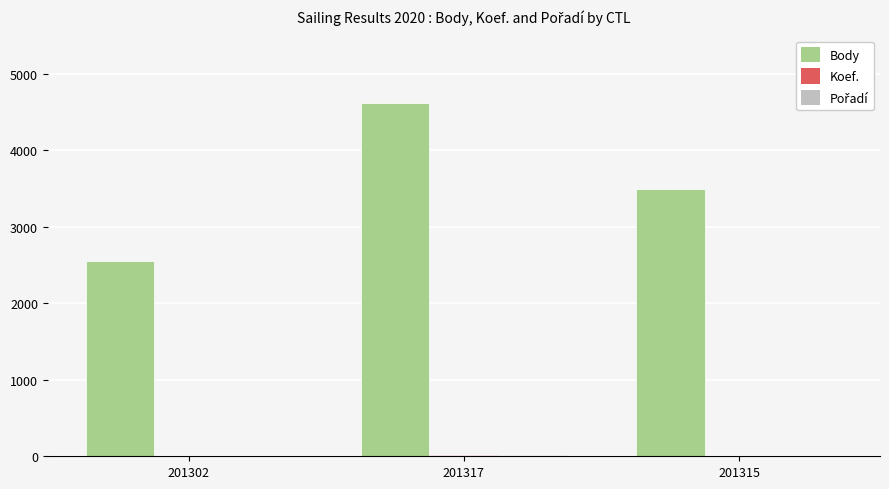

Which series has the largest total across all categories?

Body